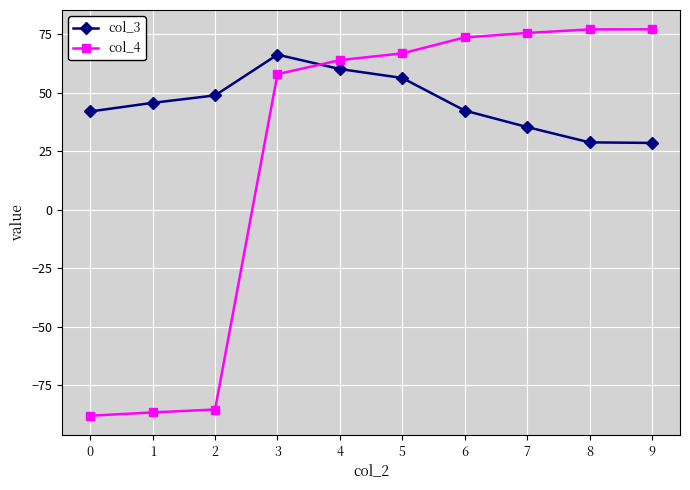

True or false: col_4 has a value of 73.6 at 6.

True